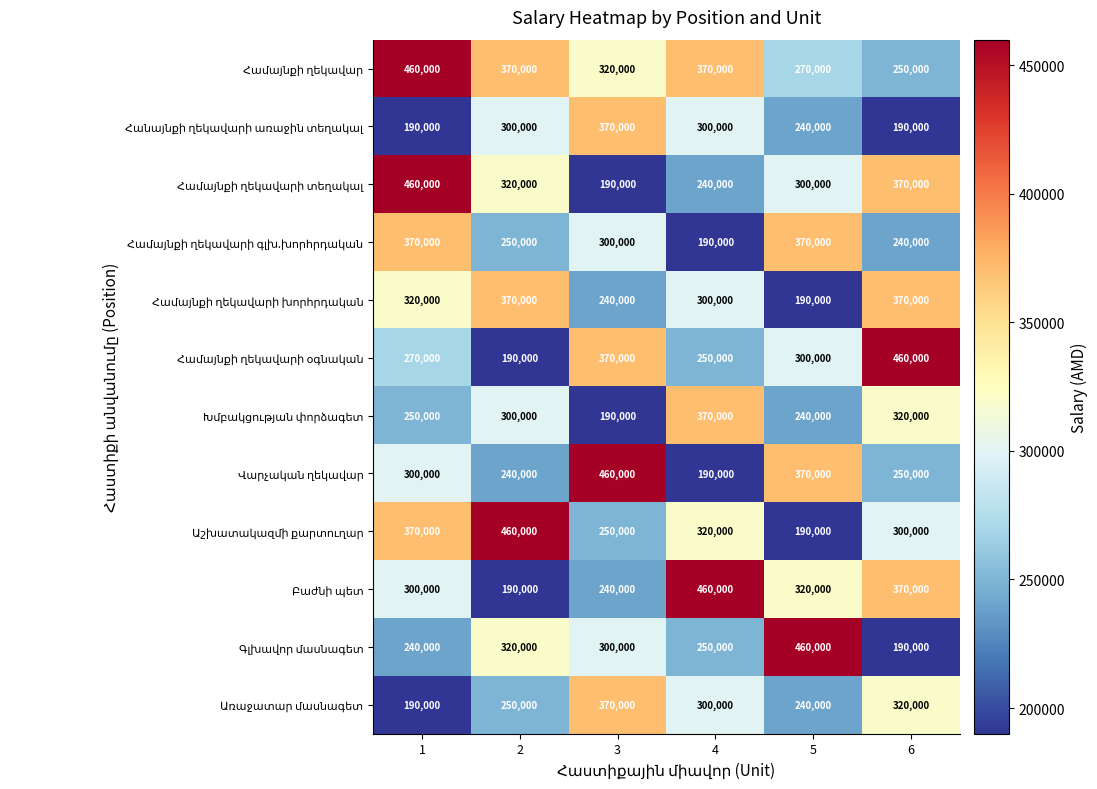

Count the number of data series in this chart.

12